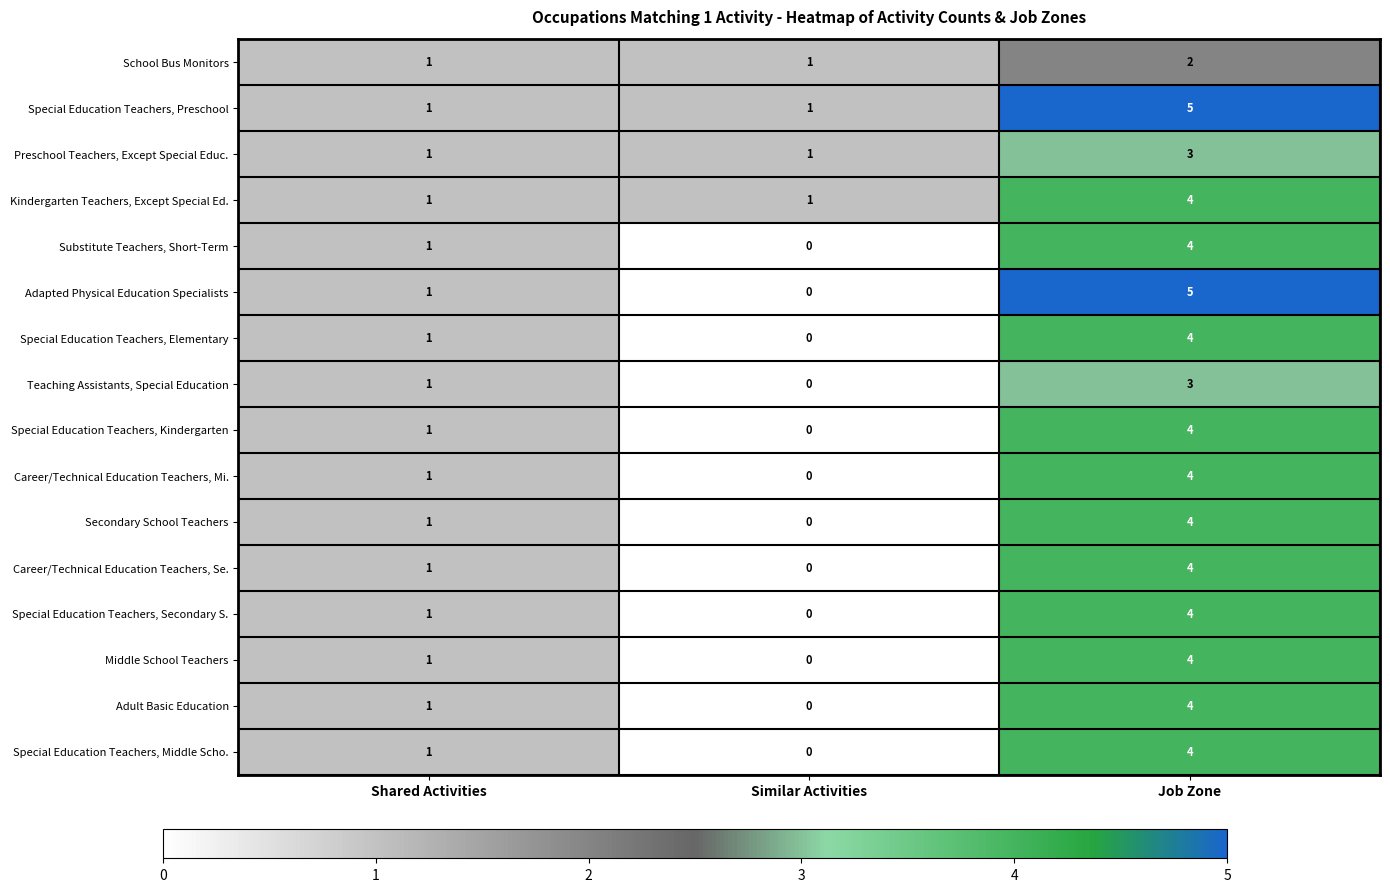

What is the sum of the Adult Basic Education values at Shared Activities and Job Zone?

5